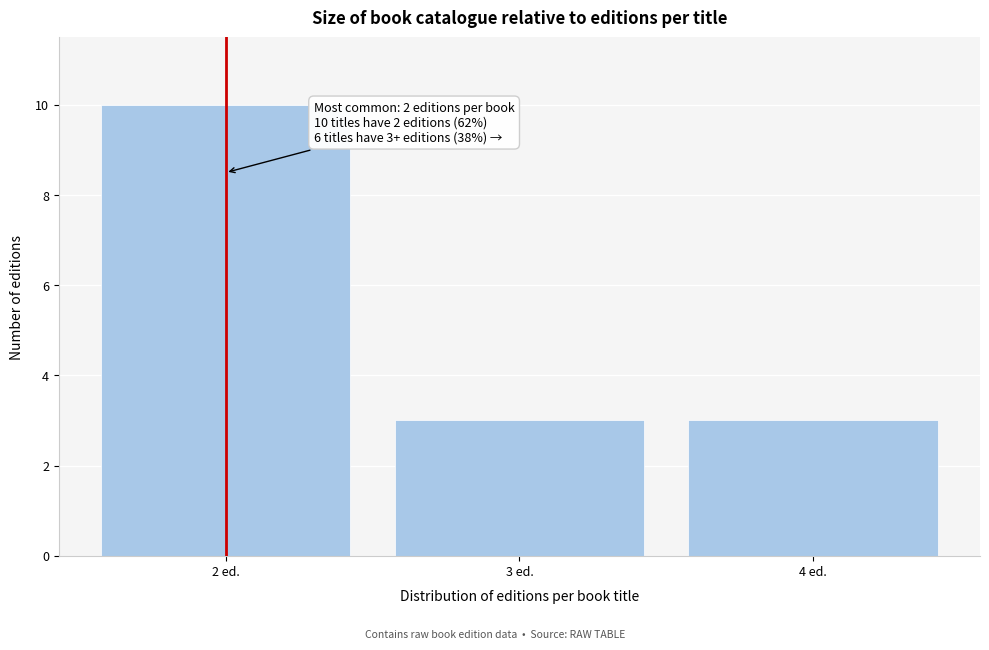

Reading left to right, what are all the values shown in this chart?

2 ed.=10	3 ed.=3	4 ed.=3